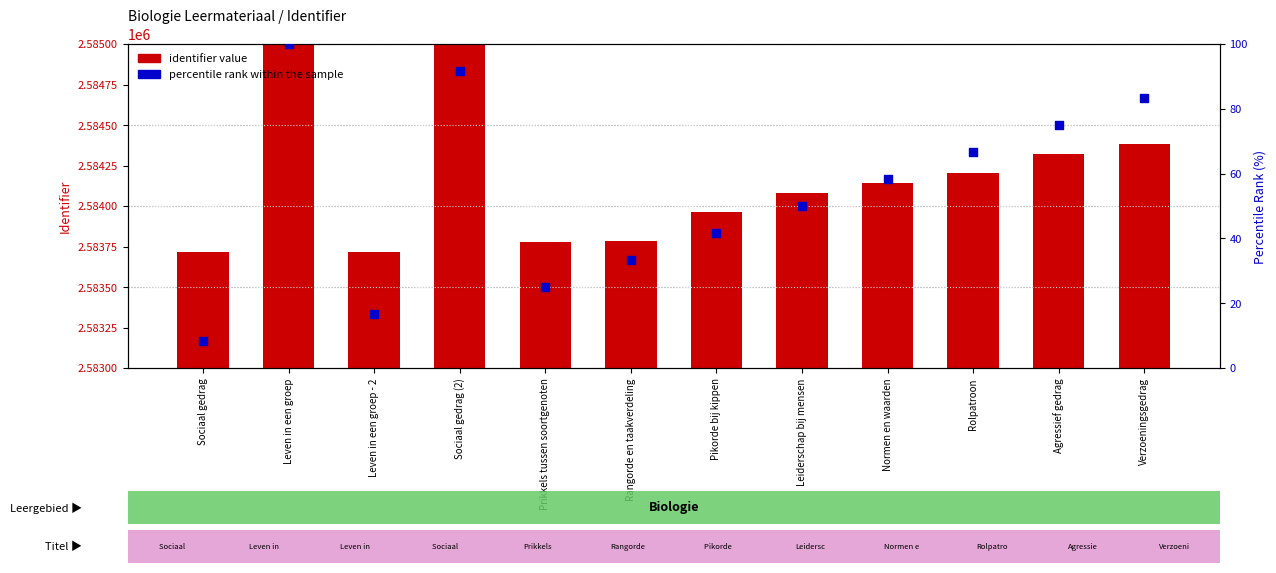

Which series has the largest total across all categories?

identifier value